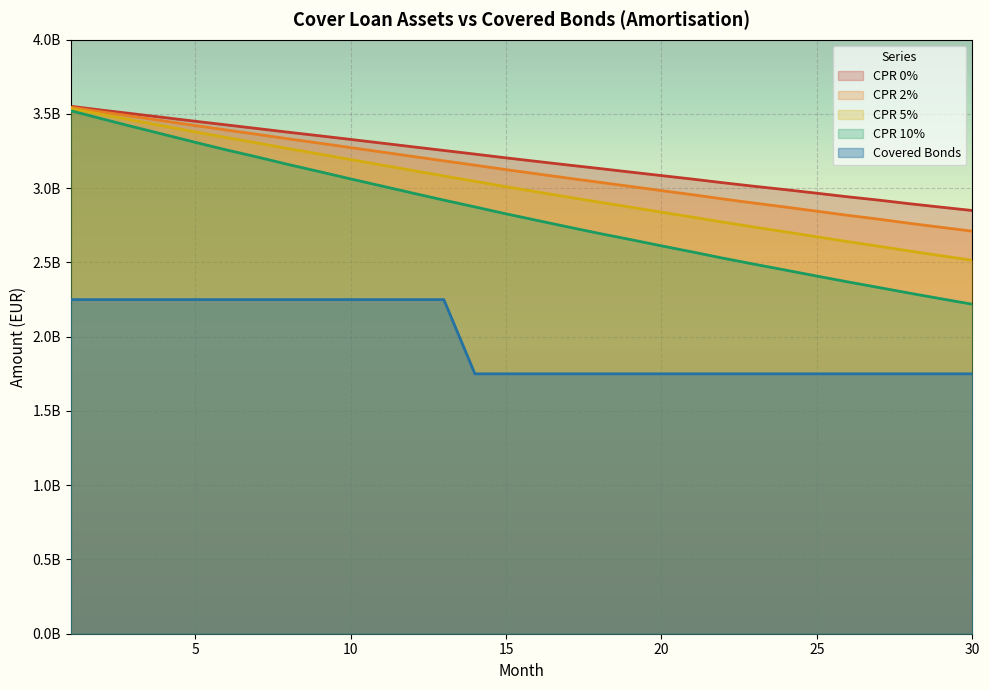

What is the sum of all CPR 10% values?

84874849480.0